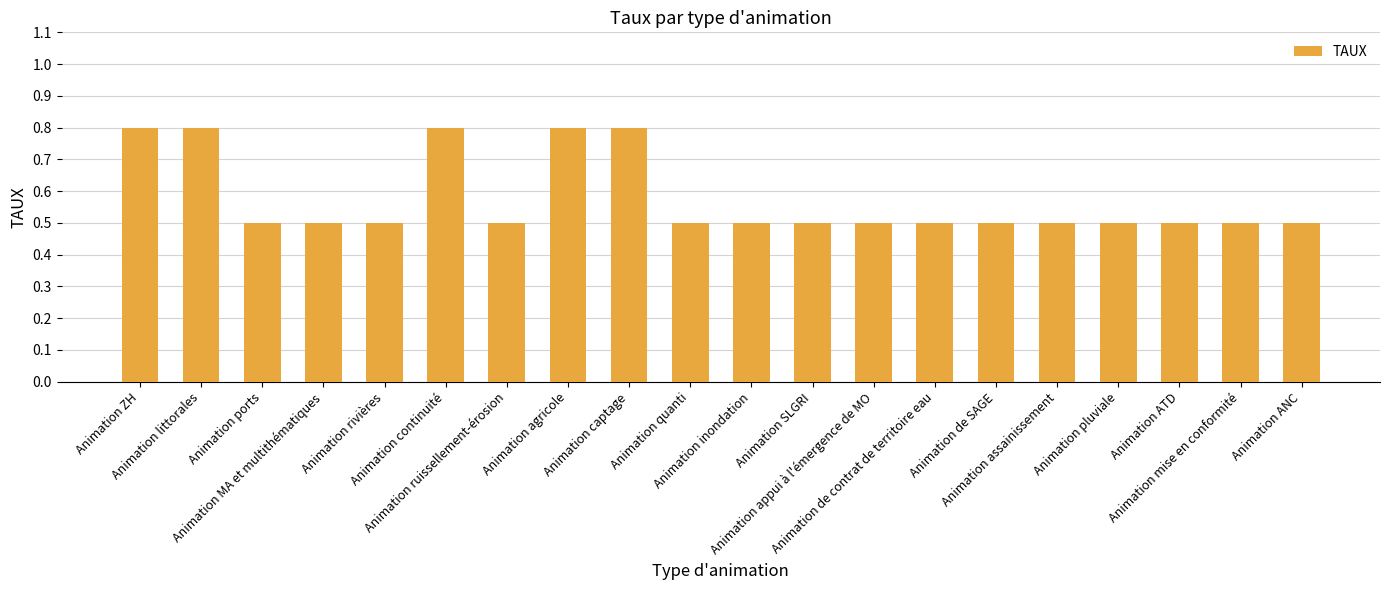

Reading right to left, list all the values displayed in this chart.

Animation ANC=0.5	Animation mise en conformité=0.5	Animation ATD=0.5	Animation pluviale=0.5	Animation assainissement=0.5	Animation de SAGE=0.5	Animation de contrat de territoire eau=0.5	Animation appui à l'émergence de MO=0.5	Animation SLGRI=0.5	Animation inondation=0.5	Animation quanti=0.5	Animation captage=0.8	Animation agricole=0.8	Animation ruissellement-érosion=0.5	Animation continuité=0.8	Animation rivières=0.5	Animation MA et multithématiques=0.5	Animation ports=0.5	Animation littorales=0.8	Animation ZH=0.8